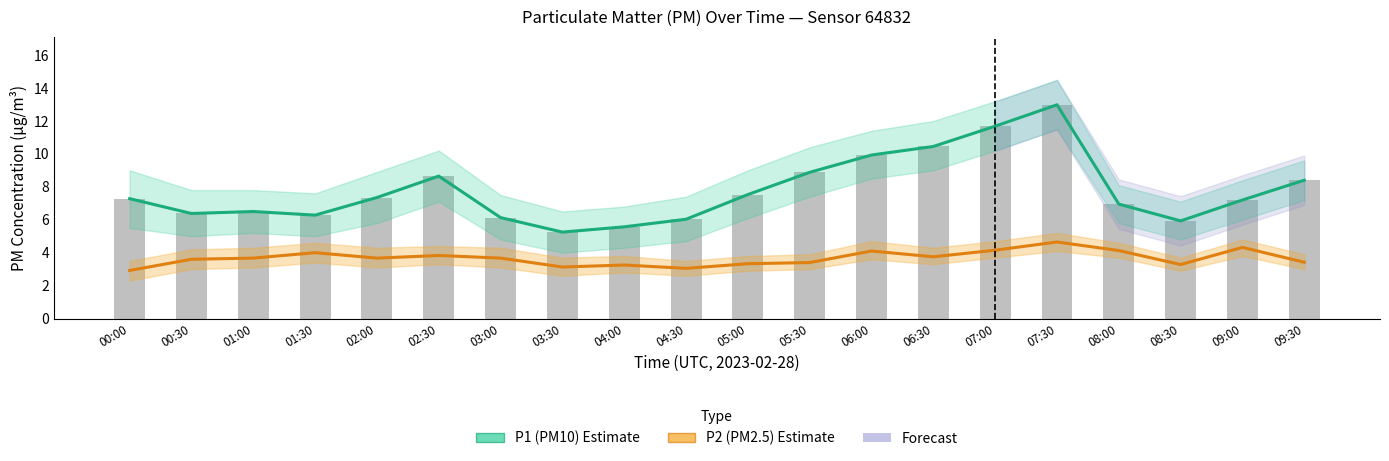

List the series in order of their overall mean, highest first.

P1 (PM10) Estimate, P2 (PM2.5) Estimate